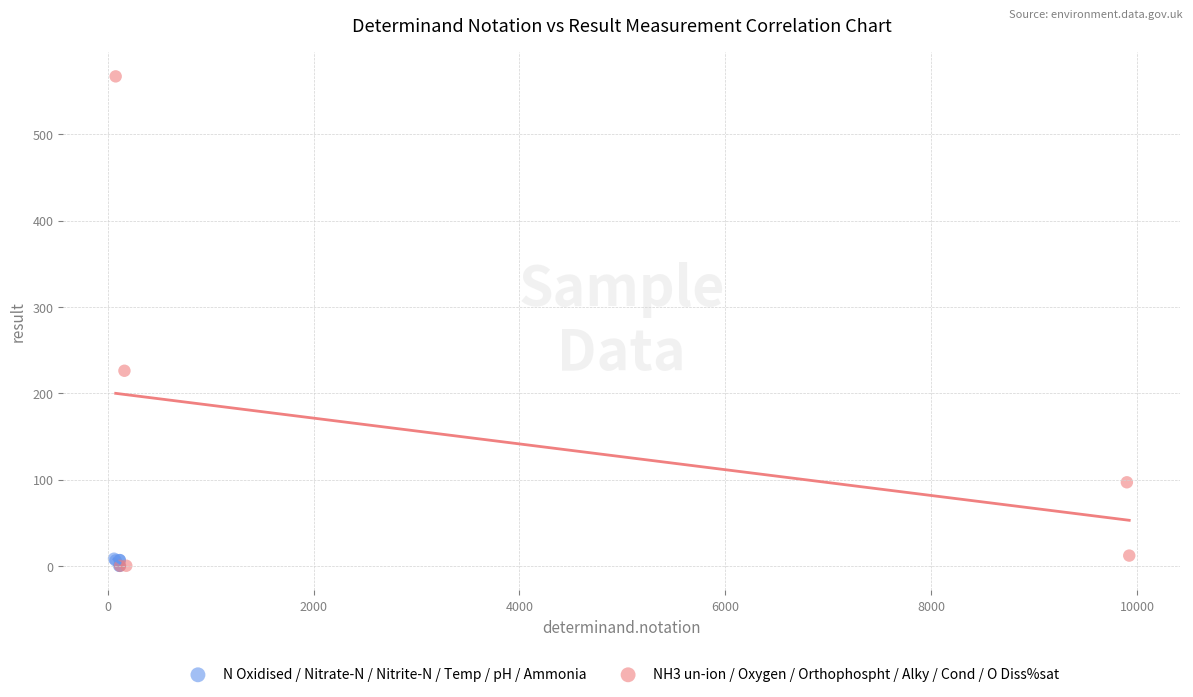

Which series contains the highest Y value?

NH3 un-ion / Oxygen / Orthophospht / Alky / Cond / O Diss%sat